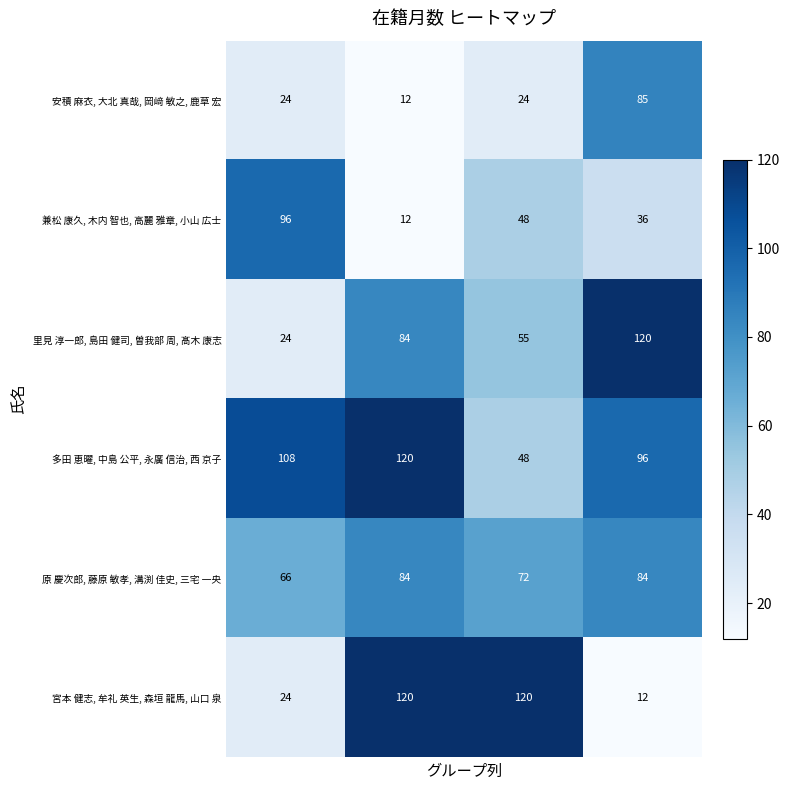

Which series has the largest total across all categories?

多田 恵曜, 中島 公平, 永廣 信治, 西 京子